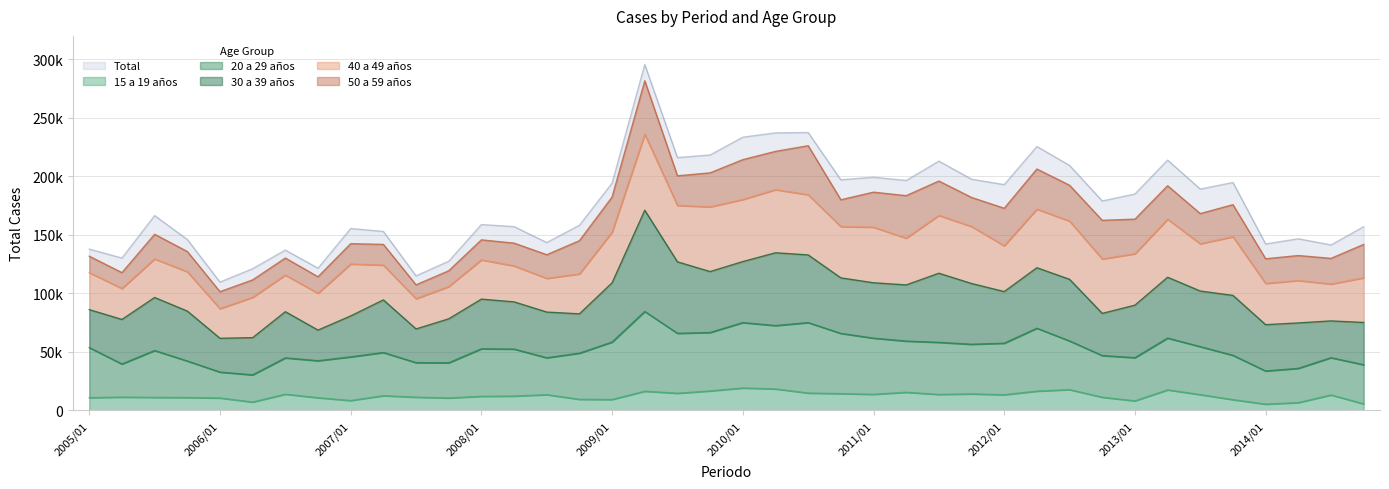

Reading right to left, transcribe all the data shown in this chart.

15 a 19 años: 5492	13077	6531	5239	9067	13355	17426	8057	11131	17649	16356	13265	14001	13515	15377	13636	14232	14712	18235	19016	16532	14554	16273	9197	9358	13336	12119	11932	10514	11184	12466	8316	10709	13738	7023	10484	10876	10993	11251	10774
20 a 29 años: 33422	31858	29271	28330	37883	41027	44259	36894	35631	41601	53752	44039	42413	44532	43750	47999	51462	60217	54144	55919	49928	51213	68181	49113	39432	31534	40184	40593	30026	29521	36897	37314	31619	31038	23230	22152	31220	40079	28284	42808
30 a 39 años: 36140	31435	38852	39573	51209	47519	52001	44866	36036	52662	51711	44127	51930	59075	47995	47334	47454	57848	62219	52149	52078	61091	86499	50620	33623	39049	40340	42467	37599	28801	44959	34982	26191	39465	31789	28884	42672	45305	38085	32437
40 a 49 años: 38202	31518	36259	35258	50166	40416	49611	43919	46553	49785	50103	39121	48729	49420	39971	47493	43864	51470	53955	53051	55315	48210	64924	43329	34133	28841	30760	33567	27599	25864	29738	44390	31464	31315	34486	25308	33664	33012	26476	31627
50 a 59 años: 28480	21923	21331	21066	27400	25776	28598	29606	32997	30592	34272	32090	24818	29390	36331	29954	22907	41873	32716	34069	29074	25310	45747	29984	28386	20186	19448	17081	13482	11828	17712	17386	14110	14551	14893	14533	17239	21016	13530	14036
Total: 156895	141296	146592	142152	194714	189035	213816	184855	178902	209258	225472	192868	197498	212940	196397	199185	196982	237419	237105	233406	218209	215986	295553	194181	158122	143364	156971	158737	127405	114879	152851	155331	121447	136915	121010	109546	145966	166407	130113	137736